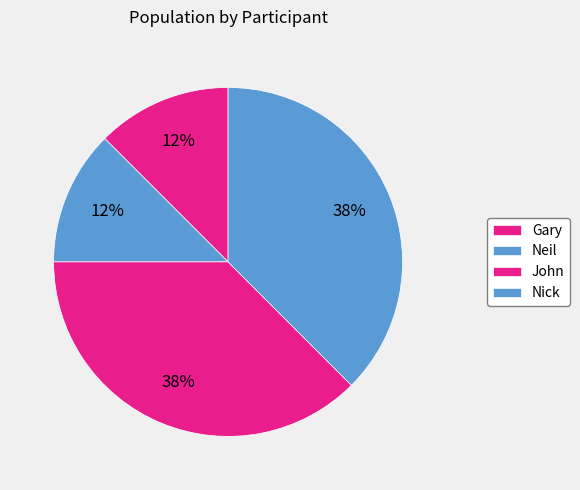

Combined, what portion of the pie is John and Gary?

50.0%